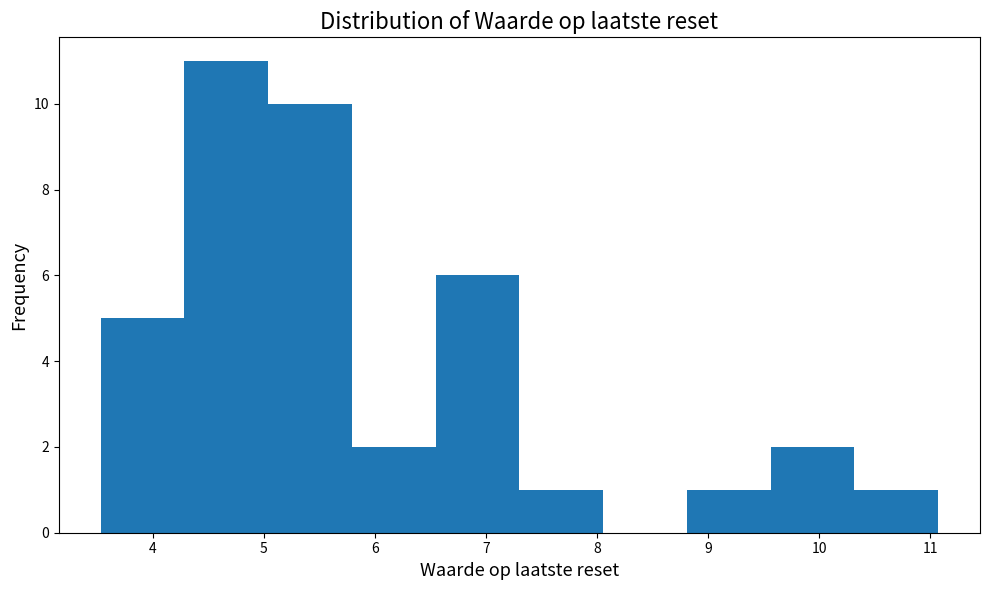

Reading left to right, transcribe this chart: for each bar, give the range it covers on the x-axis and its height. Neither the bar edges nor the heights are printed on the chart, so give them approximately, as read against the axes.

3.5 to 4.3: 5
4.3 to 5.0: 11
5.0 to 5.8: 10
5.8 to 6.5: 2
6.5 to 7.3: 6
7.3 to 8.1: 1
8.1 to 8.8: 0
8.8 to 9.6: 1
9.6 to 10.3: 2
10.3 to 11.1: 1